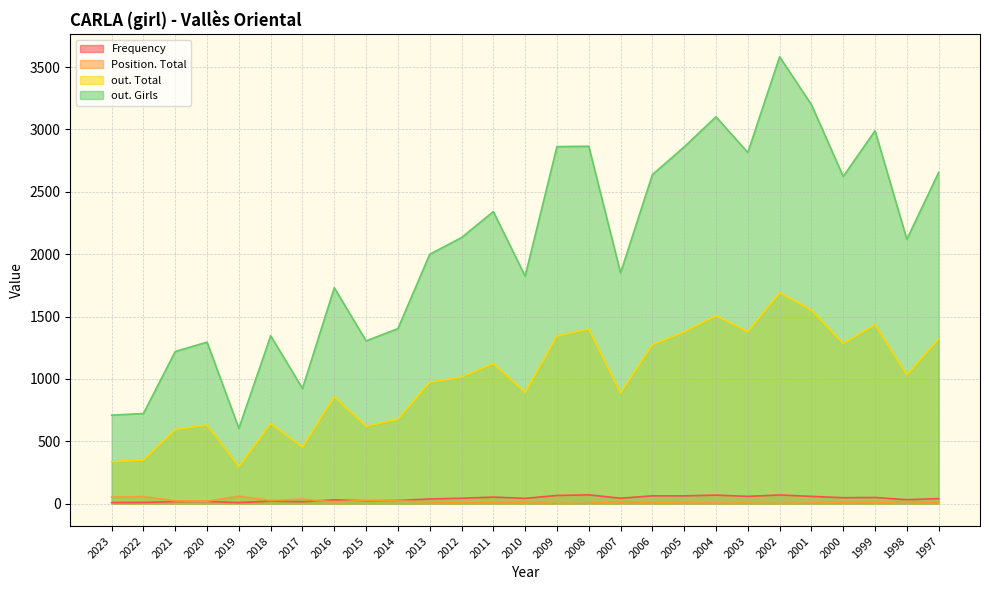

True or false: out. Total and Position. Total cross at least once.

False